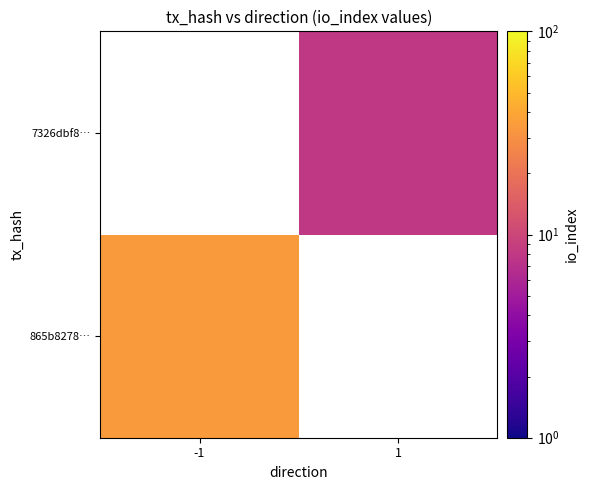

Is the value of 865b8278… at -1 greater than the value of 7326dbf8… at -1?

No